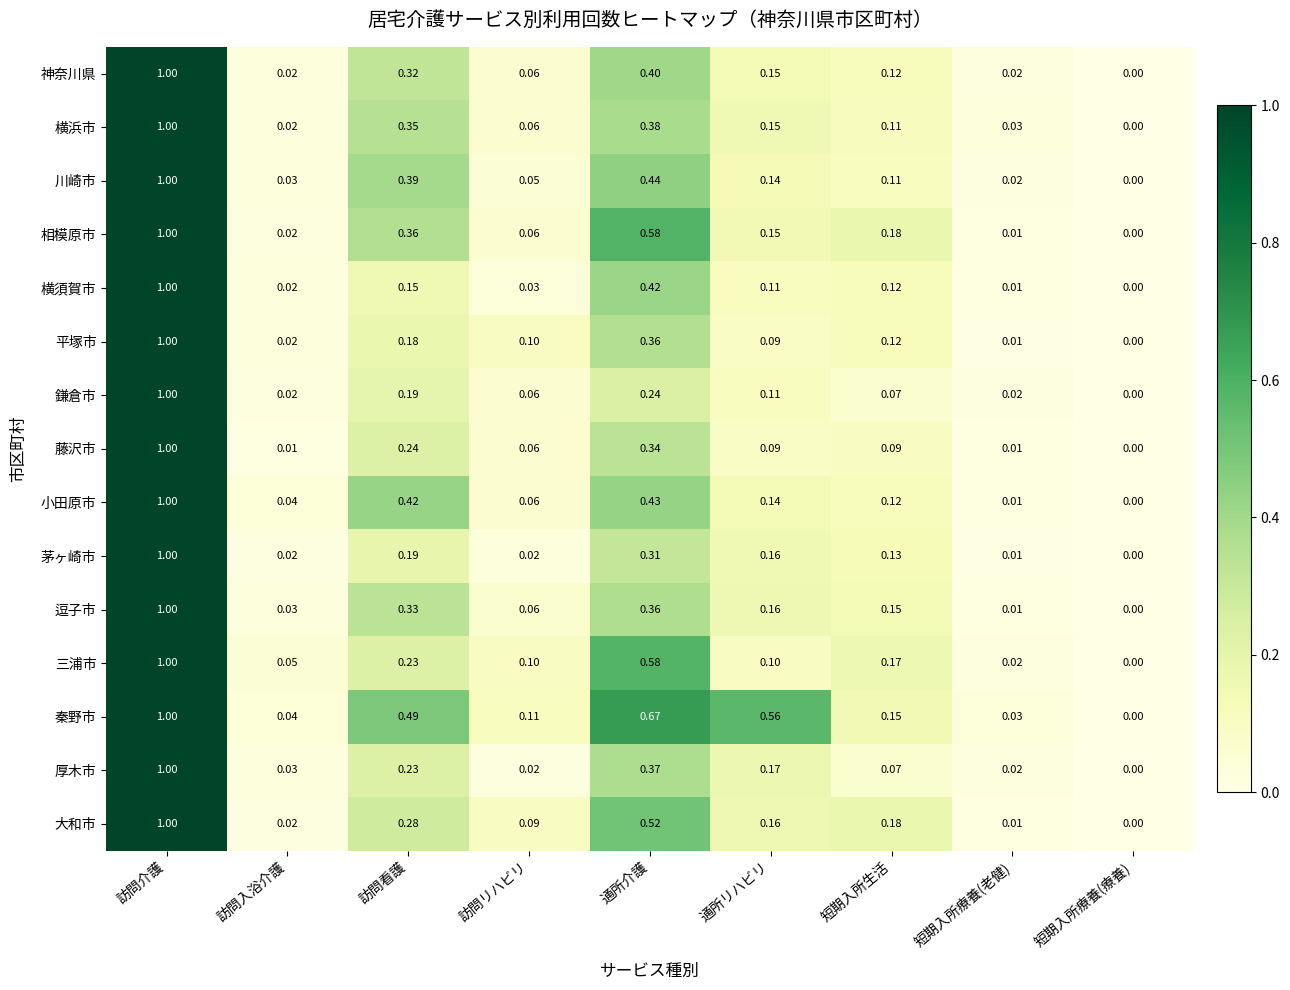

Which series has the largest total across all categories?

秦野市